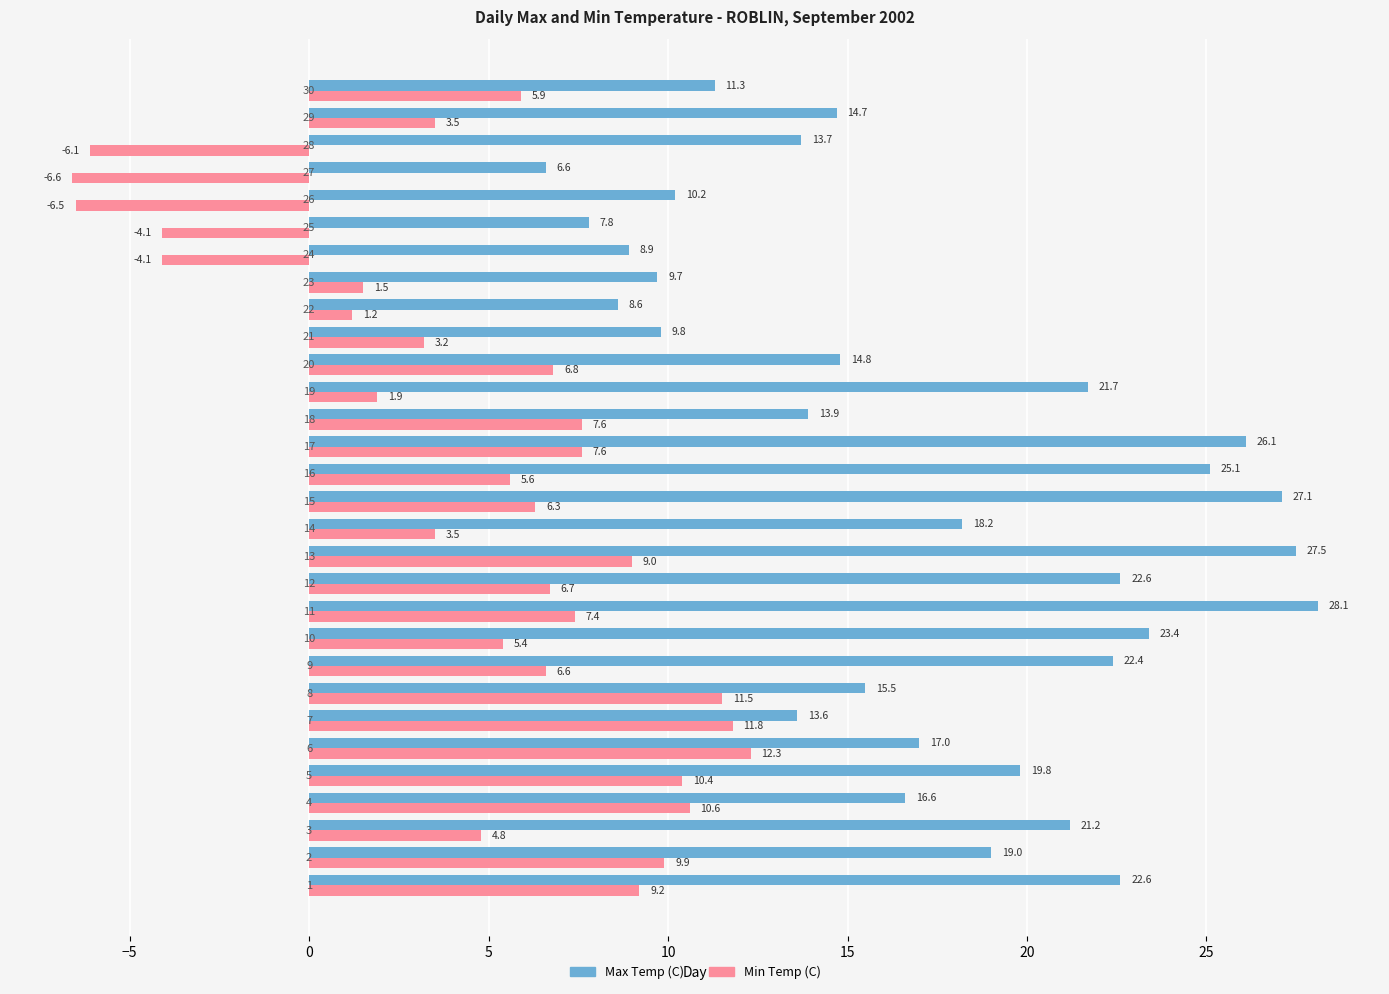

How many data points does each series have?

30